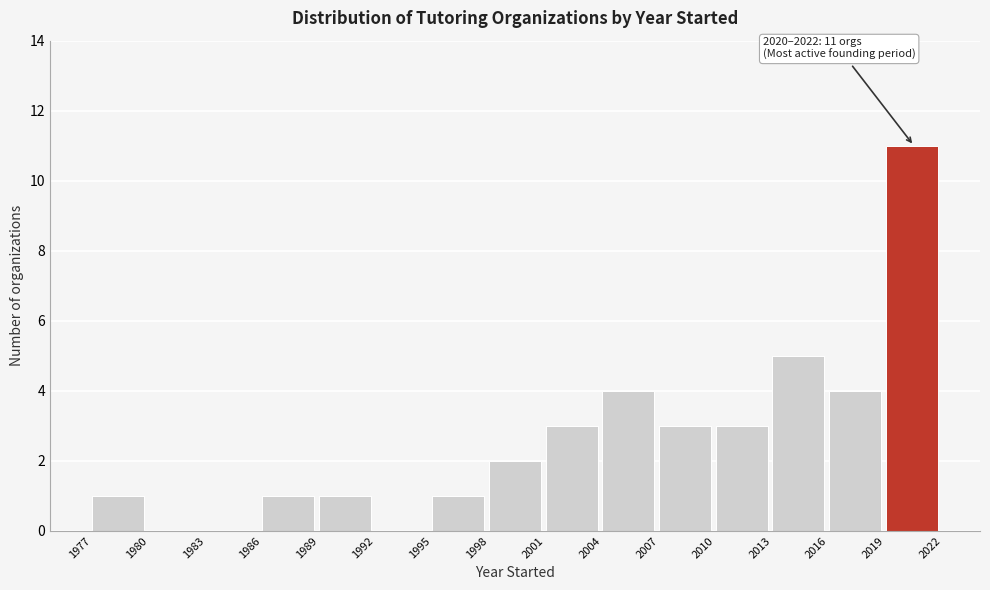

Over which range of the x-axis is the bar tallest?

2019 to 2022